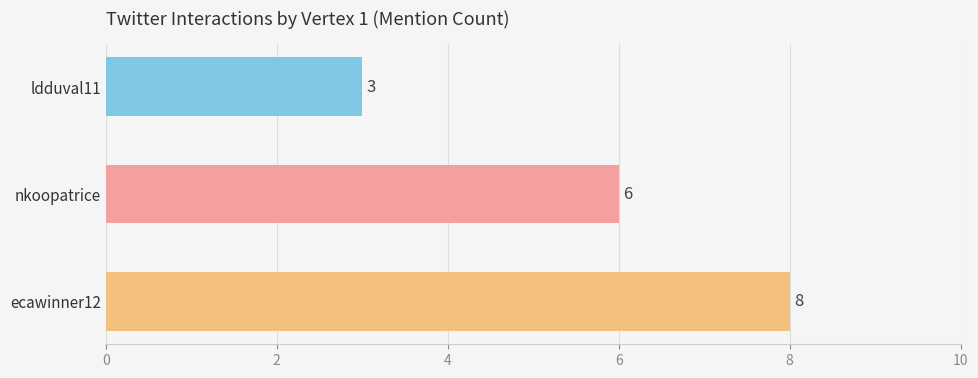

At which label is the value closest to 5?

nkoopatrice